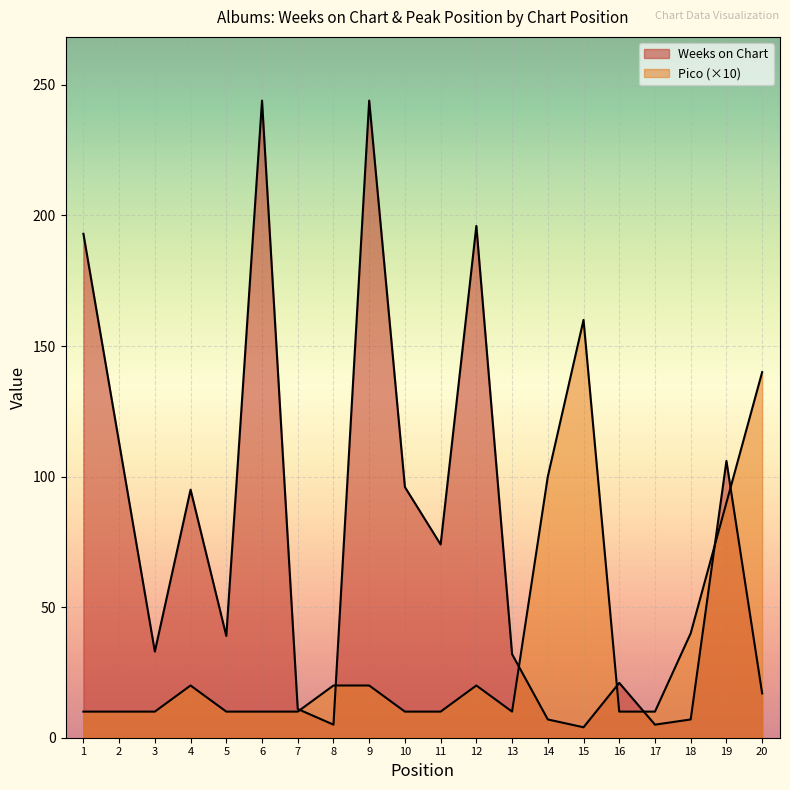

Rank the series by their maximum value, from highest to lowest.

Weeks on Chart, Pico